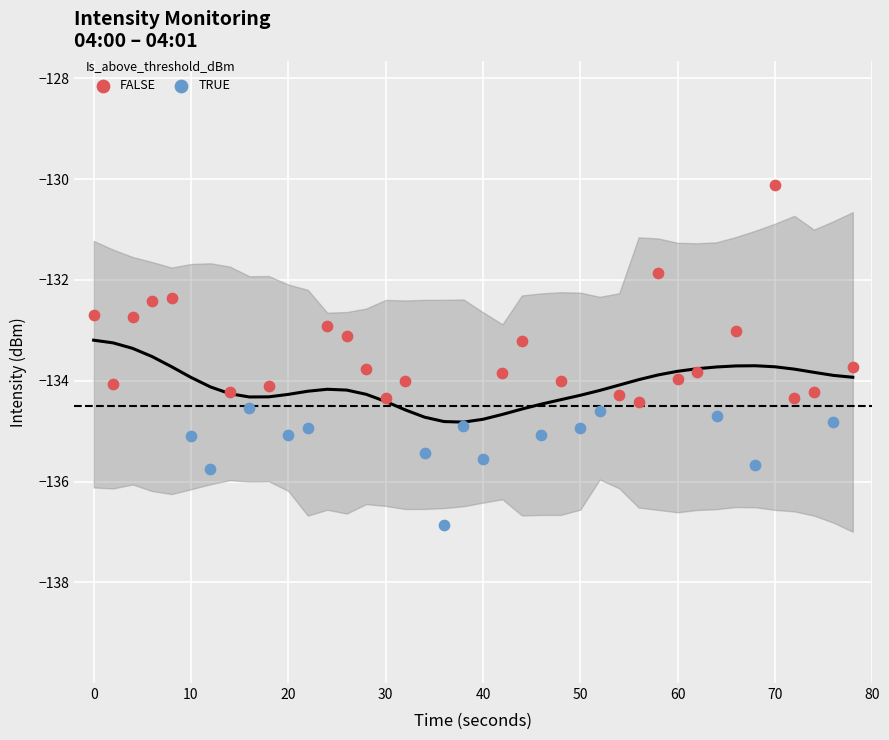

Which series contains the highest Y value?

FALSE